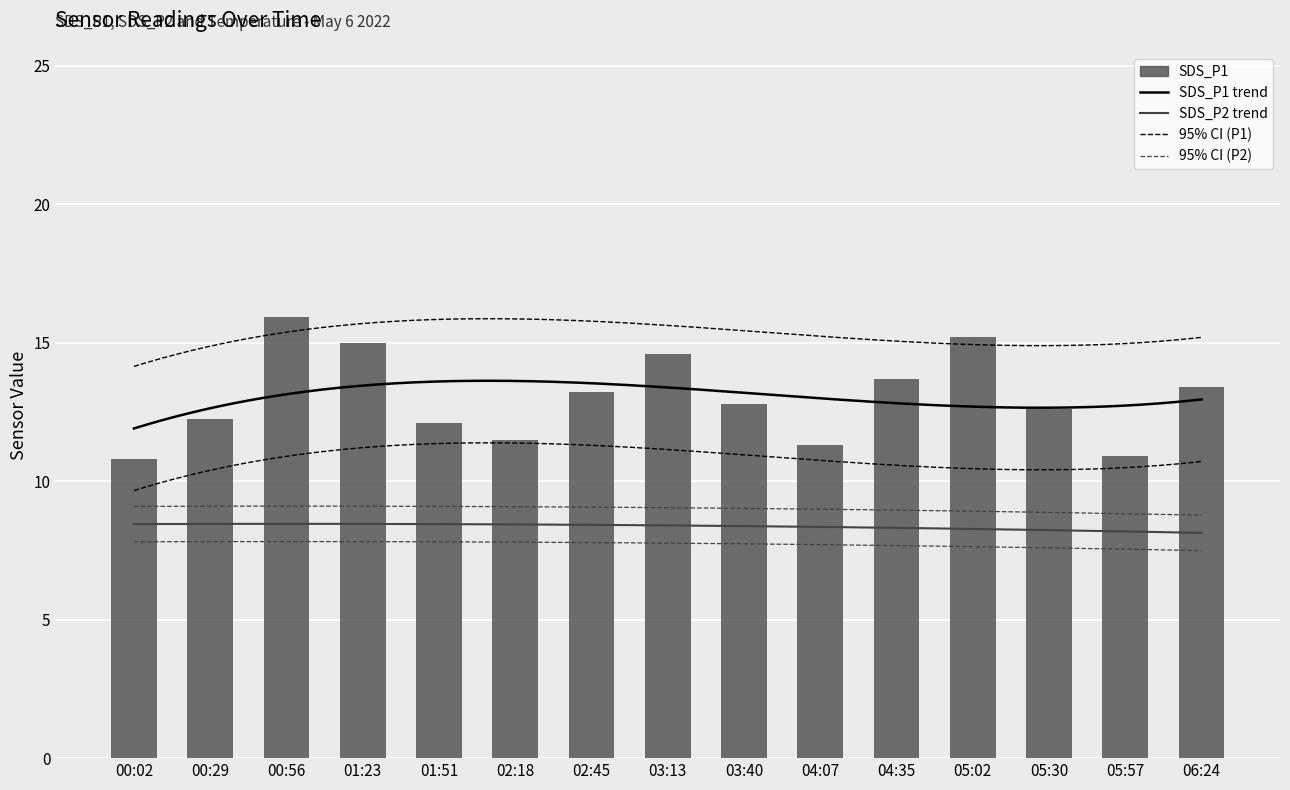

What is the maximum value shown in the chart?

15.9